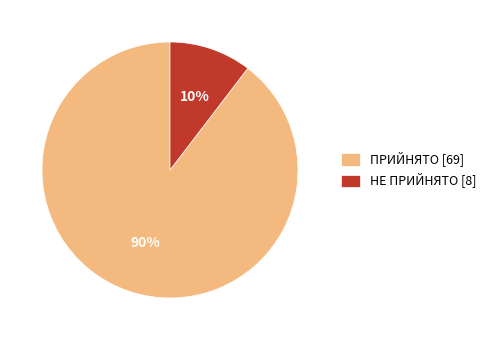

Do ПРИЙНЯТО [69] and НЕ ПРИЙНЯТО [8] together represent more than half of the pie?

Yes